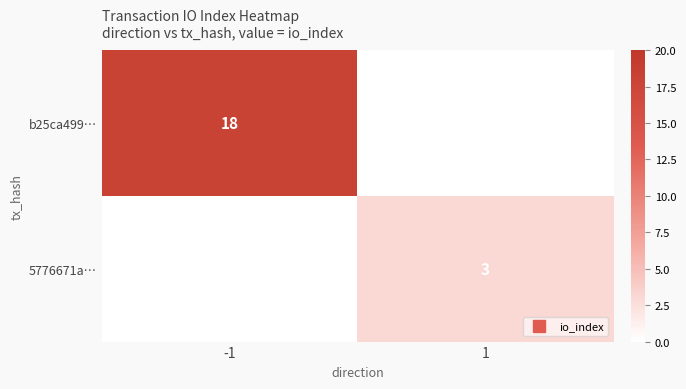

At which label is 5776671a… closest to 1?

-1